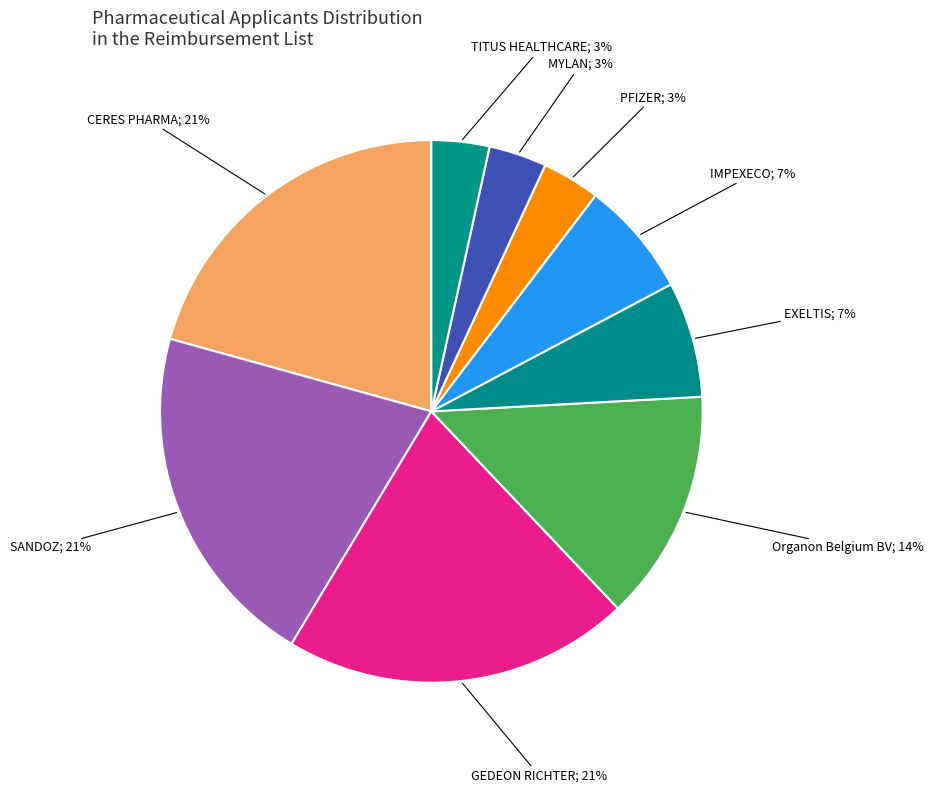

To the nearest percent, what is the difference between the largest and smallest slice percentages?

17%